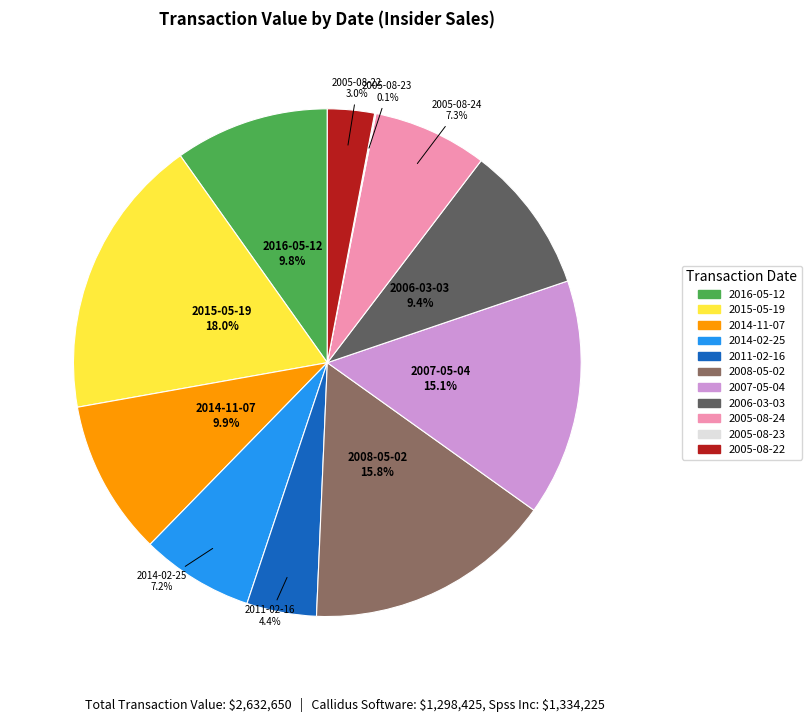

To the nearest percent, what is the difference between the largest and smallest slice percentages?

18%